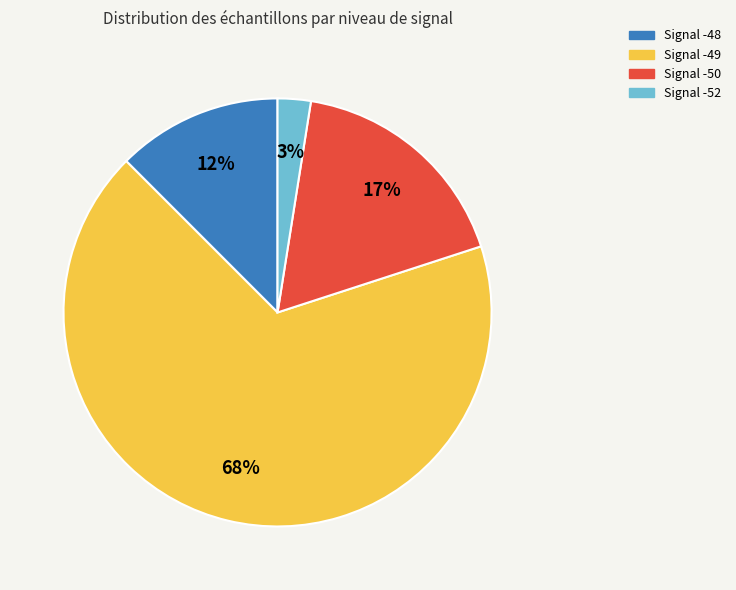

True or false: Signal -49 accounts for 82% of the total.

False